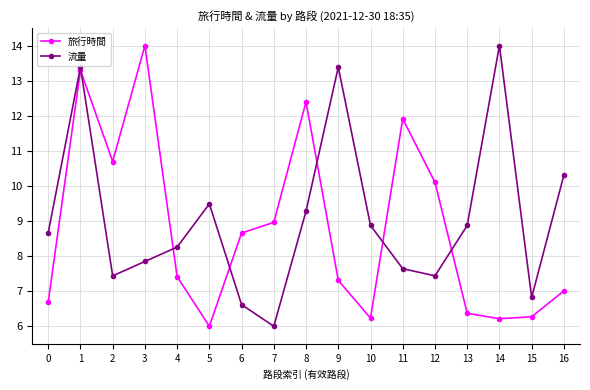

What is the difference between the second highest and second lowest values in the 旅行時間 series?

7.1